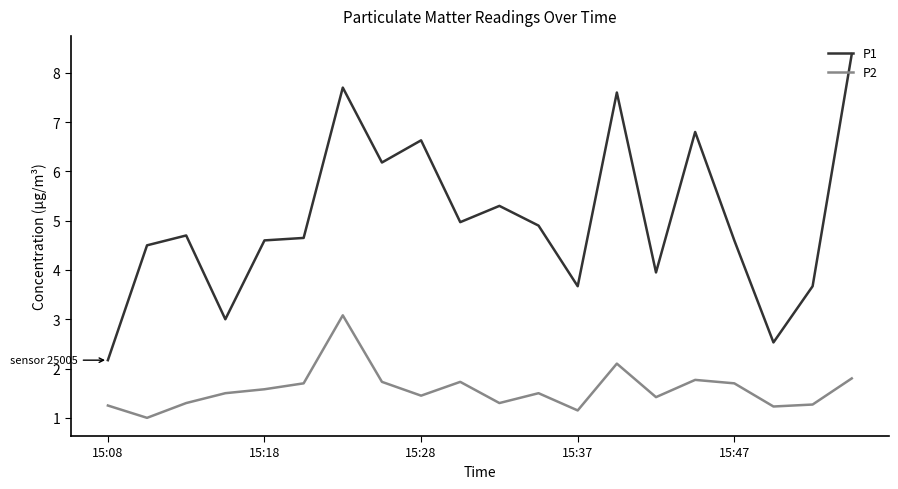

Which series has the largest total across all categories?

P1